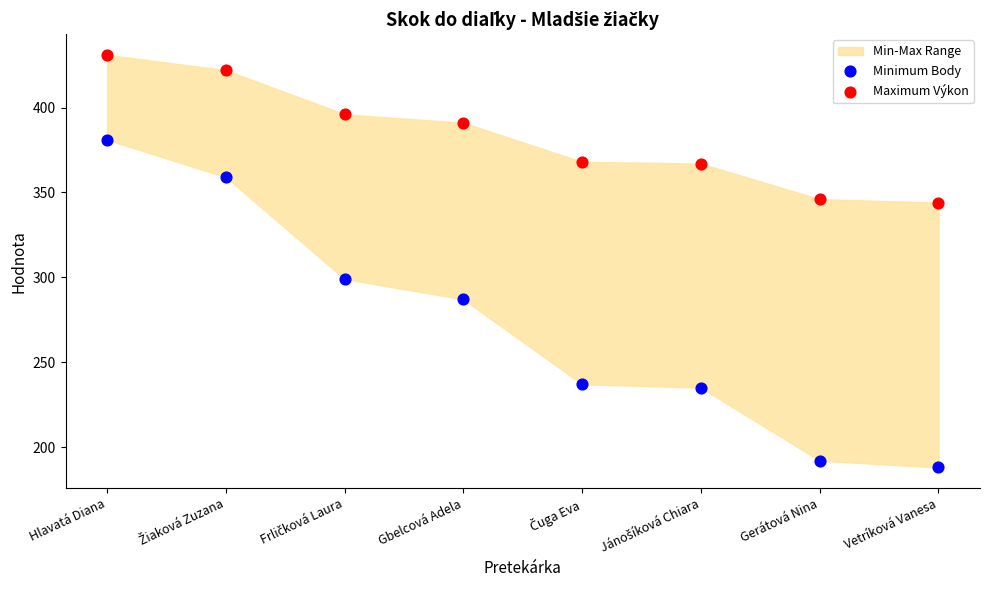

Across all data points, what is the range of Y values (max minus min)?

243